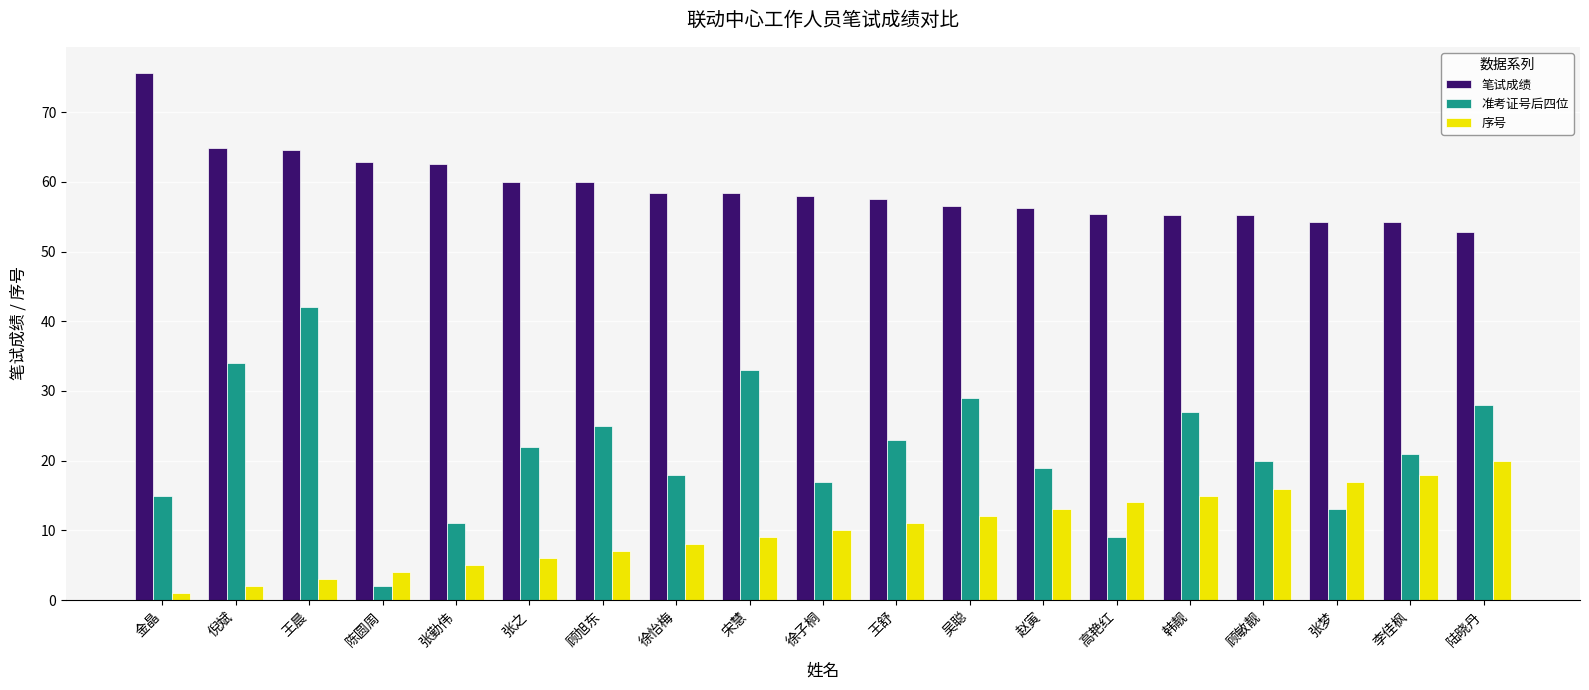

At which label does 笔试成绩 first exceed 58?

金晶